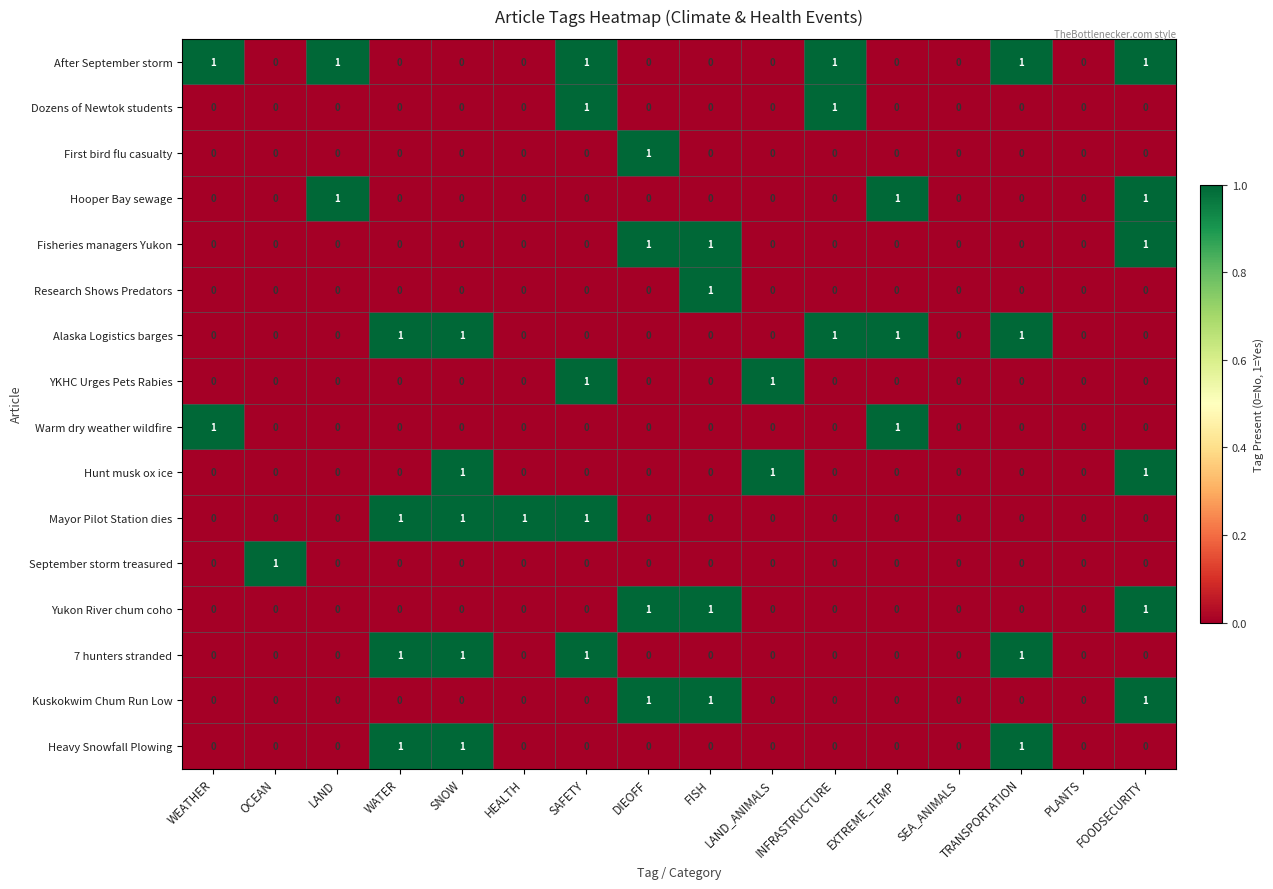

What is the total value across all series at TRANSPORTATION?

4